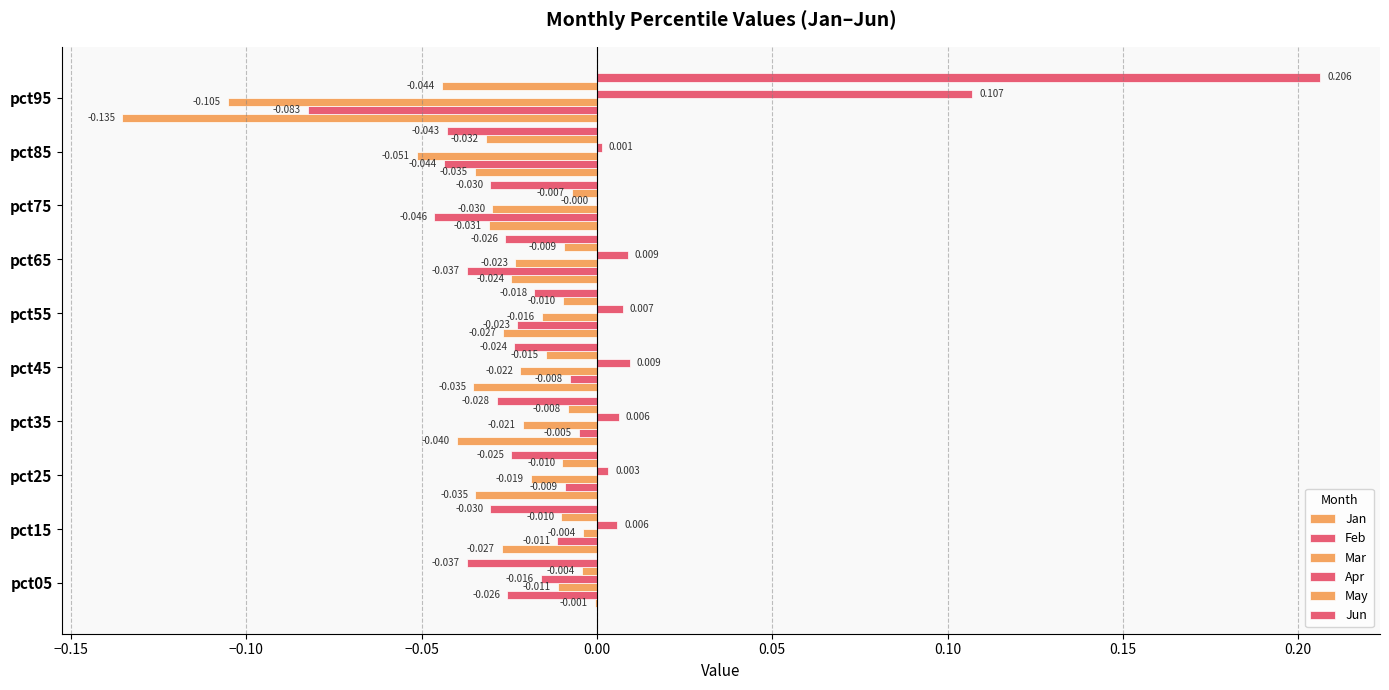

What position from the left is −0.05?

4